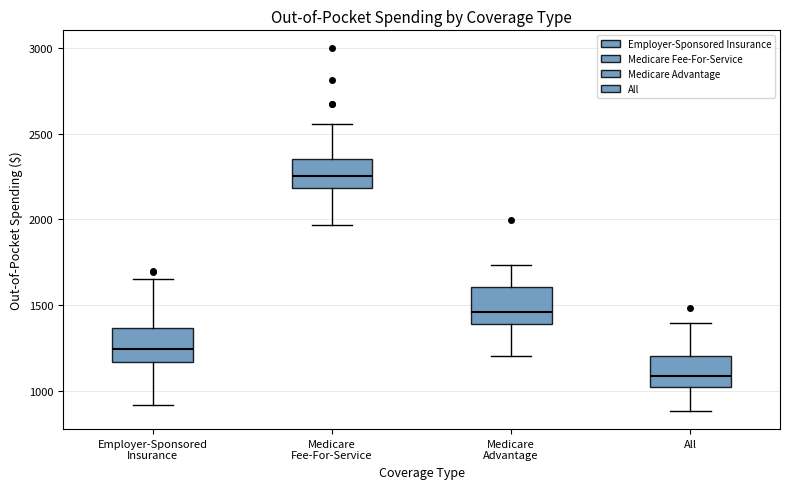

Reading left to right, transcribe this box plot: for each box, give where its median line is, the range the box spans, and where its two whiskers end, as read against the y-axis. The values are not printed on the chart, so give them approximately, as read against the axis.

Employer-Sponsored Insurance: median 1250, box 1150 to 1350, whiskers 900 to 1650
Medicare Fee-For-Service: median 2250, box 2200 to 2350, whiskers 1950 to 2550
Medicare Advantage: median 1450, box 1400 to 1600, whiskers 1200 to 1750
All: median 1100, box 1000 to 1200, whiskers 900 to 1400